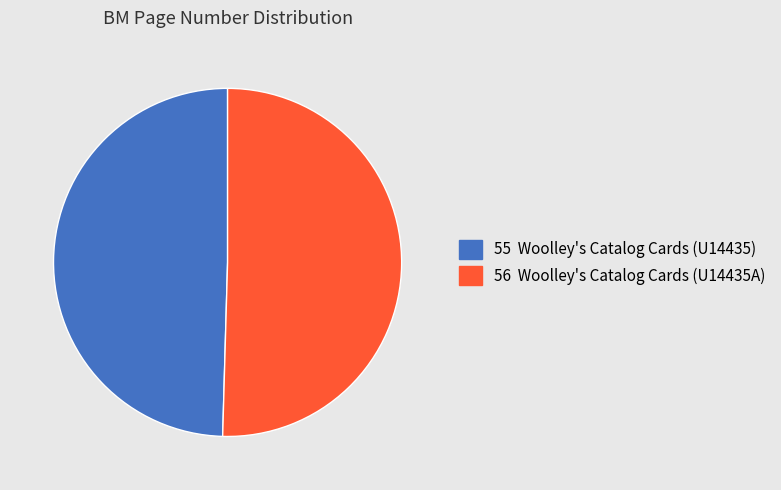

Count the number of slices in the pie.

2